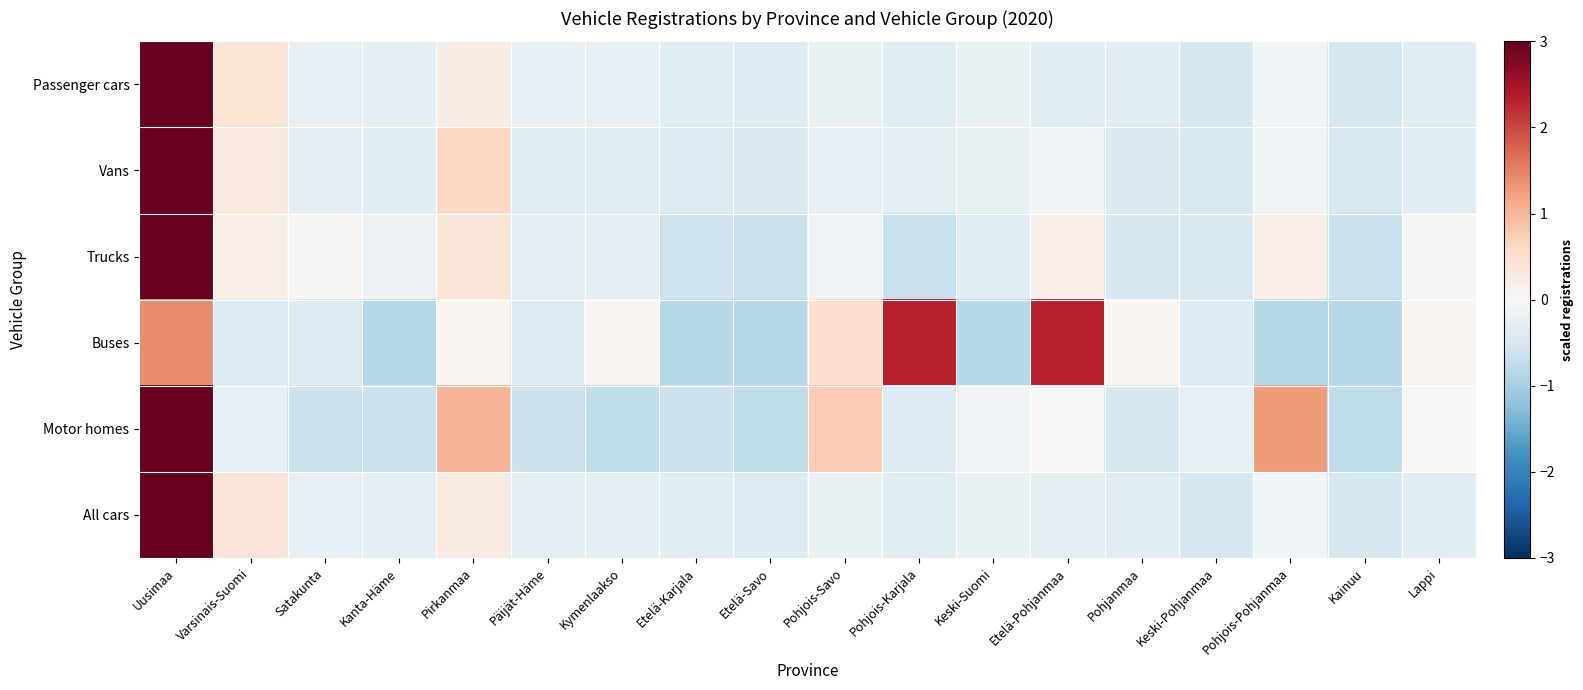

Reading right to left, list all the values displayed in this chart.

Passenger cars: Lappi=-0.4	Kainuu=-0.5	Pohjois-Pohjanmaa=-0.1	Keski-Pohjanmaa=-0.5	Pohjanmaa=-0.3	Etelä-Pohjanmaa=-0.3	Keski-Suomi=-0.2	Pohjois-Karjala=-0.4	Pohjois-Savo=-0.2	Etelä-Savo=-0.4	Etelä-Karjala=-0.4	Kymenlaakso=-0.3	Päijät-Häme=-0.2	Pirkanmaa=0.2	Kanta-Häme=-0.3	Satakunta=-0.2	Varsinais-Suomi=0.4	Uusimaa=4.0
Vans: Lappi=-0.3	Kainuu=-0.5	Pohjois-Pohjanmaa=-0.1	Keski-Pohjanmaa=-0.5	Pohjanmaa=-0.4	Etelä-Pohjanmaa=-0.1	Keski-Suomi=-0.2	Pohjois-Karjala=-0.3	Pohjois-Savo=-0.2	Etelä-Savo=-0.4	Etelä-Karjala=-0.4	Kymenlaakso=-0.4	Päijät-Häme=-0.4	Pirkanmaa=0.6	Kanta-Häme=-0.3	Satakunta=-0.3	Varsinais-Suomi=0.3	Uusimaa=4.0
Trucks: Lappi=-0.1	Kainuu=-0.7	Pohjois-Pohjanmaa=0.2	Keski-Pohjanmaa=-0.5	Pohjanmaa=-0.5	Etelä-Pohjanmaa=0.2	Keski-Suomi=-0.3	Pohjois-Karjala=-0.7	Pohjois-Savo=-0.1	Etelä-Savo=-0.7	Etelä-Karjala=-0.6	Kymenlaakso=-0.3	Päijät-Häme=-0.3	Pirkanmaa=0.4	Kanta-Häme=-0.2	Satakunta=0.0	Varsinais-Suomi=0.2	Uusimaa=3.9
Buses: Lappi=0.1	Kainuu=-0.9	Pohjois-Pohjanmaa=-0.9	Keski-Pohjanmaa=-0.4	Pohjanmaa=0.1	Etelä-Pohjanmaa=2.3	Keski-Suomi=-0.9	Pohjois-Karjala=2.3	Pohjois-Savo=0.5	Etelä-Savo=-0.9	Etelä-Karjala=-0.9	Kymenlaakso=0.1	Päijät-Häme=-0.4	Pirkanmaa=0.1	Kanta-Häme=-0.9	Satakunta=-0.4	Varsinais-Suomi=-0.4	Uusimaa=1.4
Motor homes: Lappi=0.0	Kainuu=-0.8	Pohjois-Pohjanmaa=1.3	Keski-Pohjanmaa=-0.3	Pohjanmaa=-0.5	Etelä-Pohjanmaa=0.0	Keski-Suomi=-0.1	Pohjois-Karjala=-0.4	Pohjois-Savo=0.8	Etelä-Savo=-0.8	Etelä-Karjala=-0.6	Kymenlaakso=-0.8	Päijät-Häme=-0.6	Pirkanmaa=1.0	Kanta-Häme=-0.6	Satakunta=-0.6	Varsinais-Suomi=-0.3	Uusimaa=3.3
All cars: Lappi=-0.3	Kainuu=-0.5	Pohjois-Pohjanmaa=-0.1	Keski-Pohjanmaa=-0.5	Pohjanmaa=-0.3	Etelä-Pohjanmaa=-0.3	Keski-Suomi=-0.2	Pohjois-Karjala=-0.4	Pohjois-Savo=-0.2	Etelä-Savo=-0.4	Etelä-Karjala=-0.4	Kymenlaakso=-0.3	Päijät-Häme=-0.3	Pirkanmaa=0.3	Kanta-Häme=-0.3	Satakunta=-0.2	Varsinais-Suomi=0.4	Uusimaa=4.0